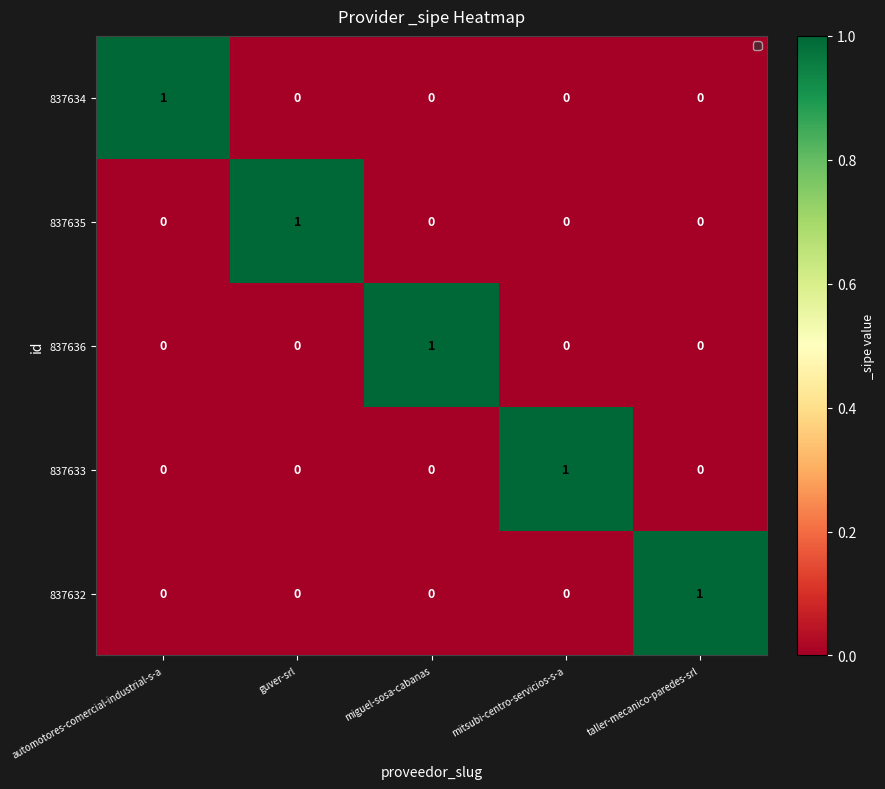

True or false: 837636 has a value of 0 at taller-mecanico-paredes-srl.

True